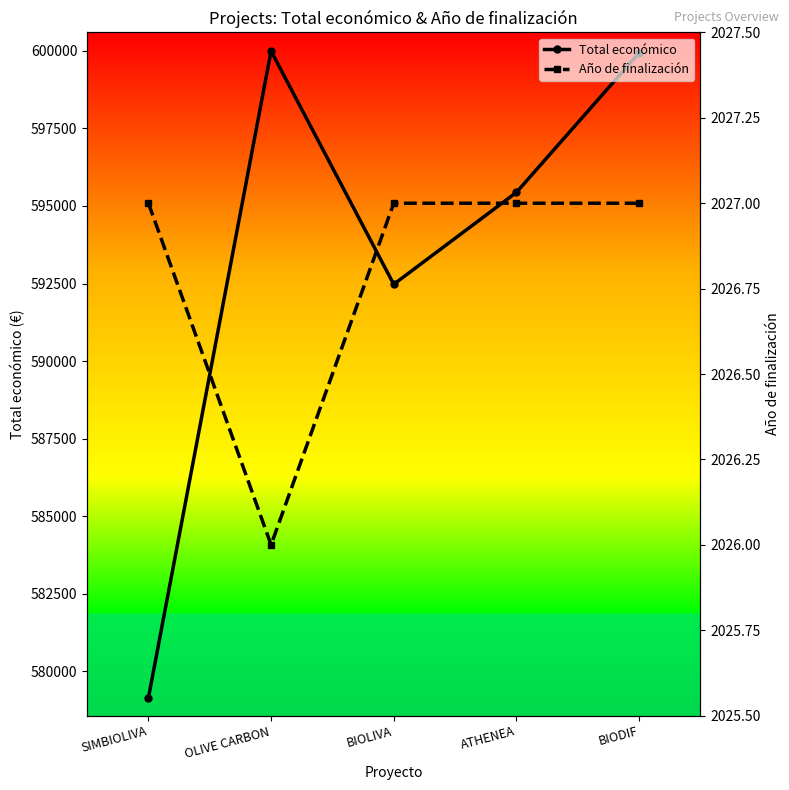

Rank the categories by Total económico value from highest to lowest.

OLIVE CARBON, BIODIF, ATHENEA, BIOLIVA, SIMBIOLIVA